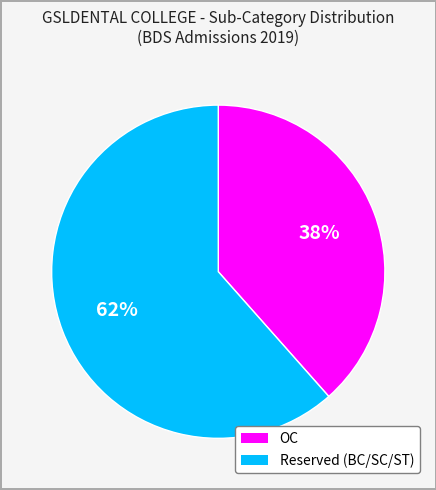

Is there any slice that represents more than half of the pie?

Yes